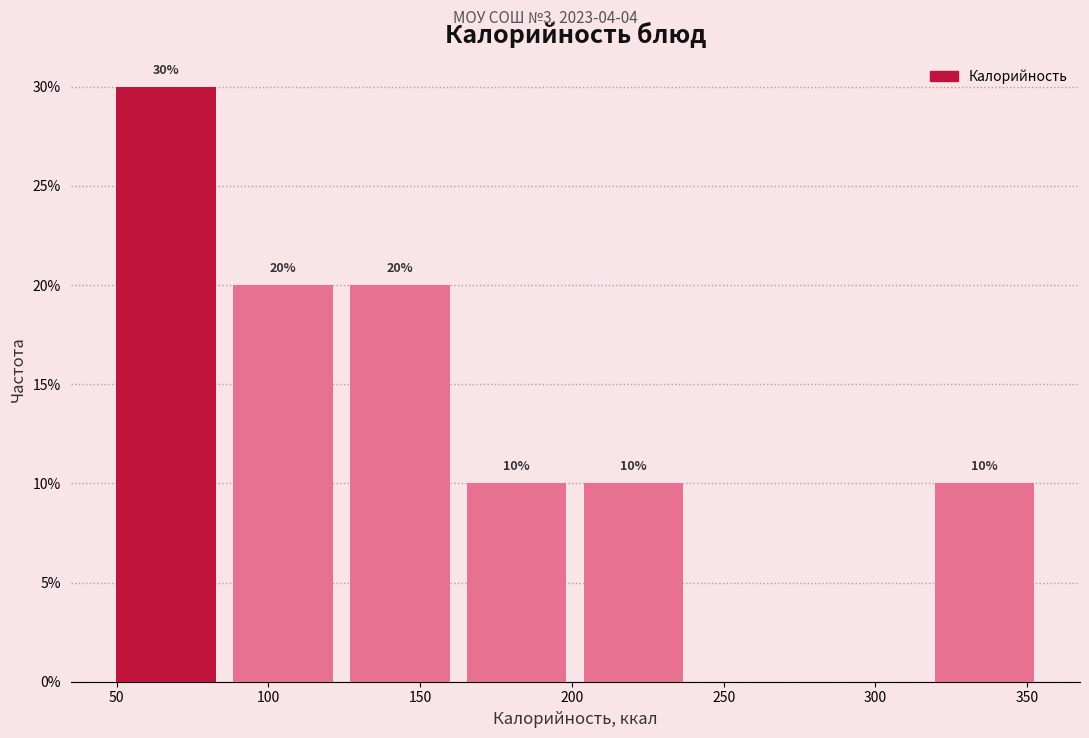

Over which range of the x-axis is the bar tallest?

45 to 85